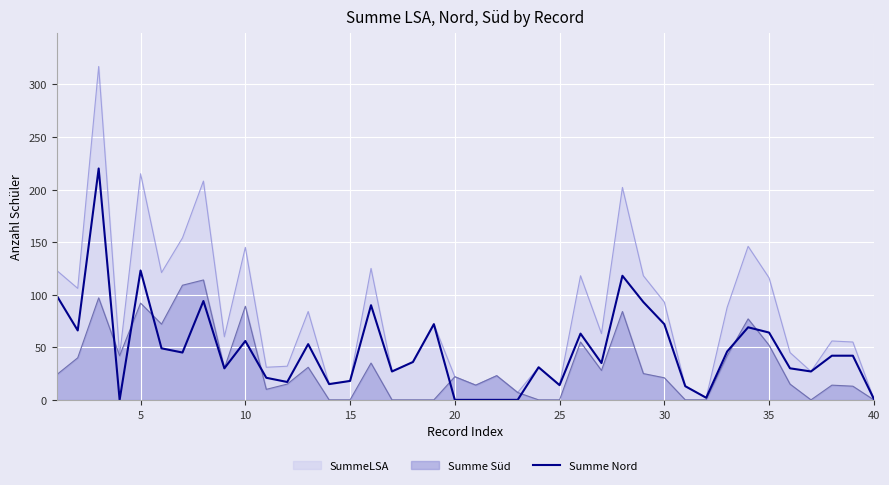

What is the value of the 14th point from the left?

15